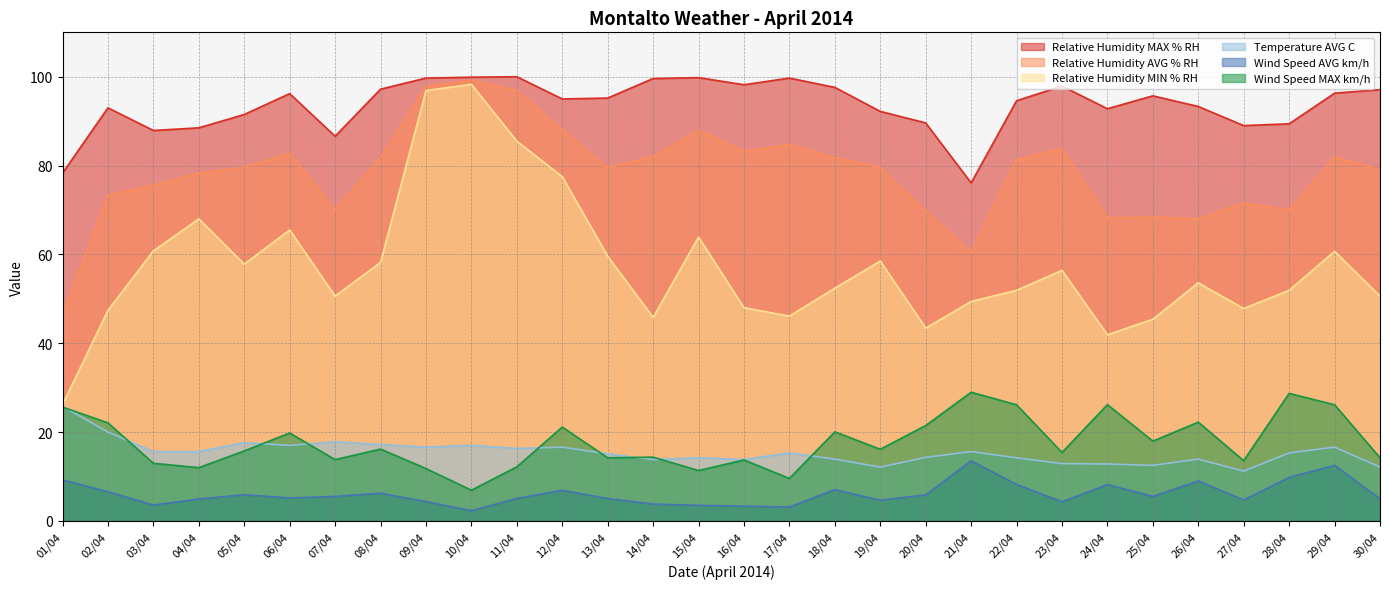

What is the label of the 6th point from the left?

06/04